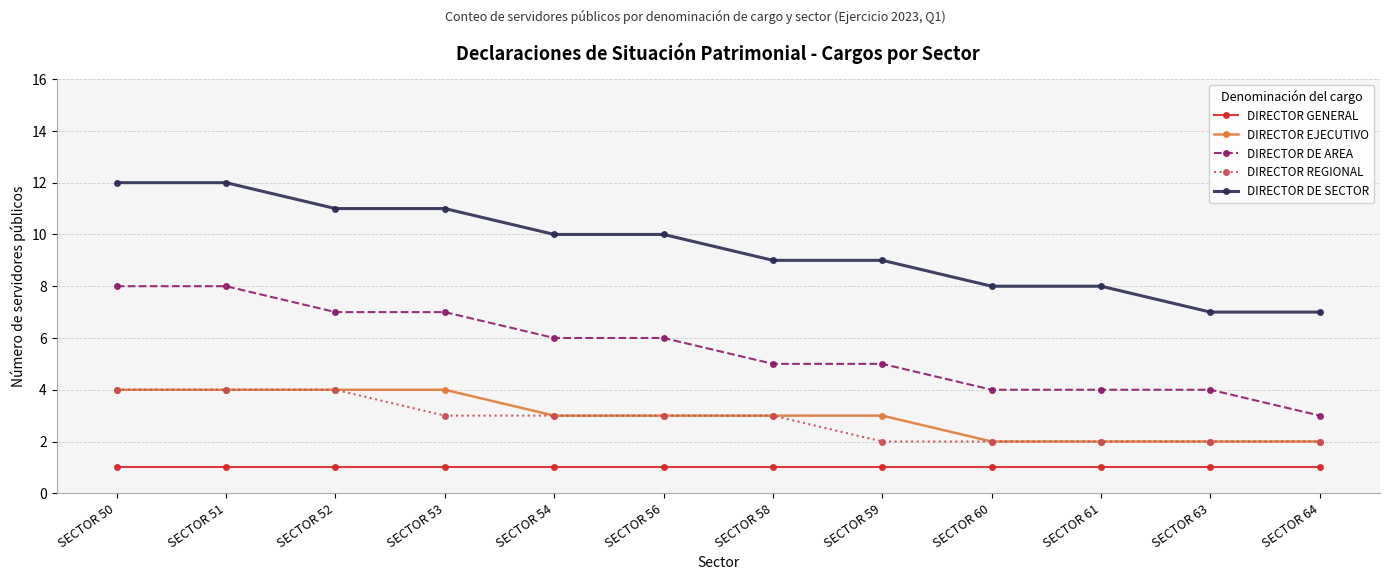

How many values in the DIRECTOR DE AREA series are below 6?

6